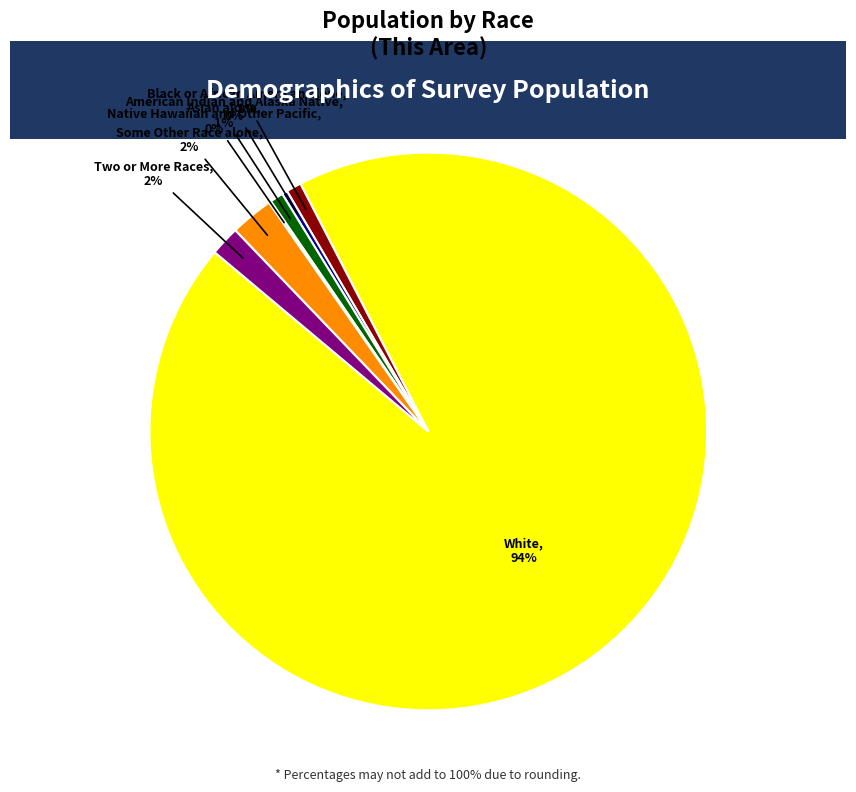

To the nearest percent, what is the average slice percentage?

14%